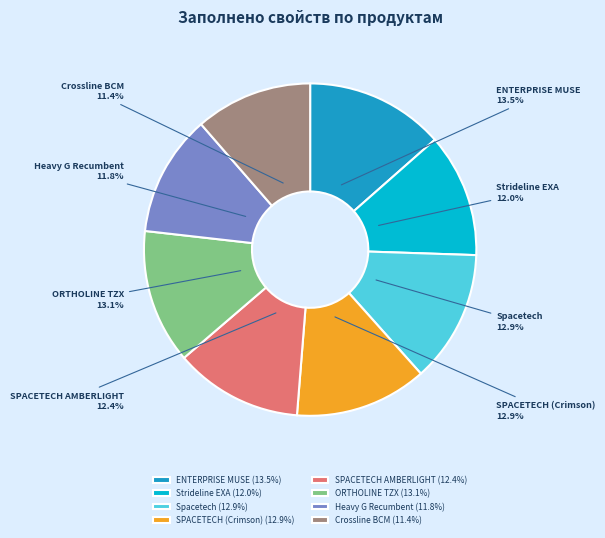

The Crossline BCM slice represents 11% of the pie. True or false?

True